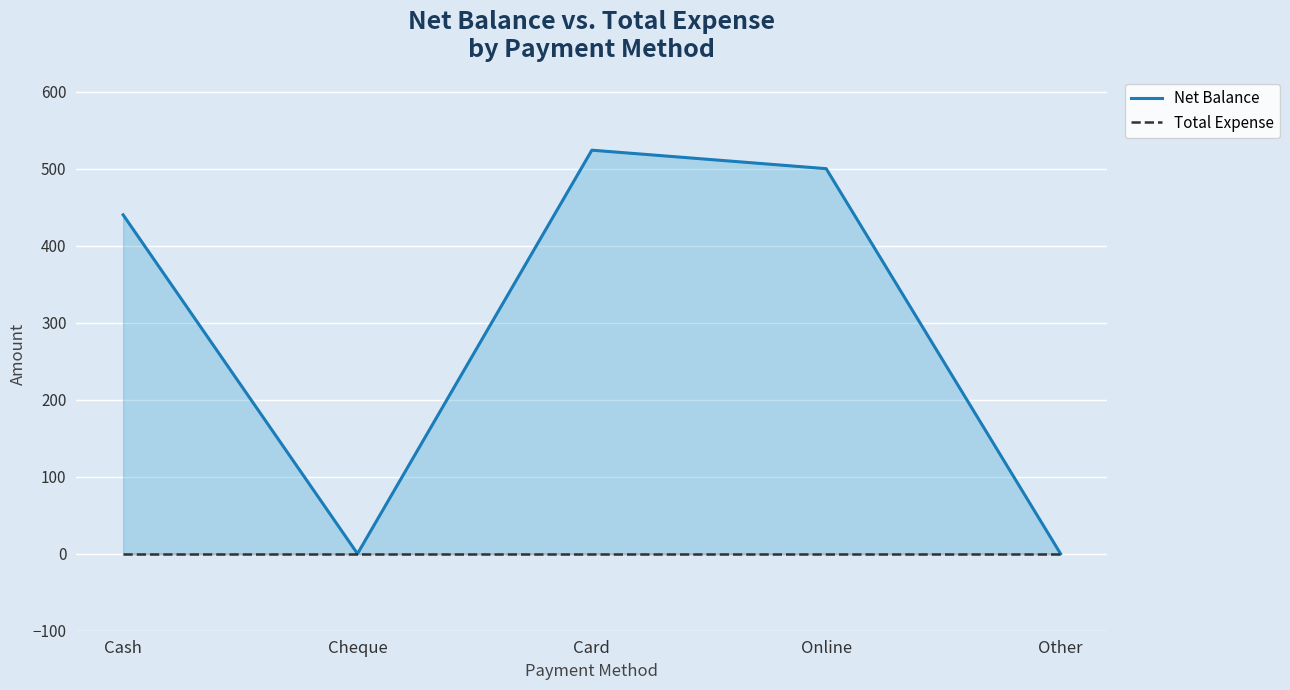

What are all the series names shown in the legend?

Net Balance, Total Expense